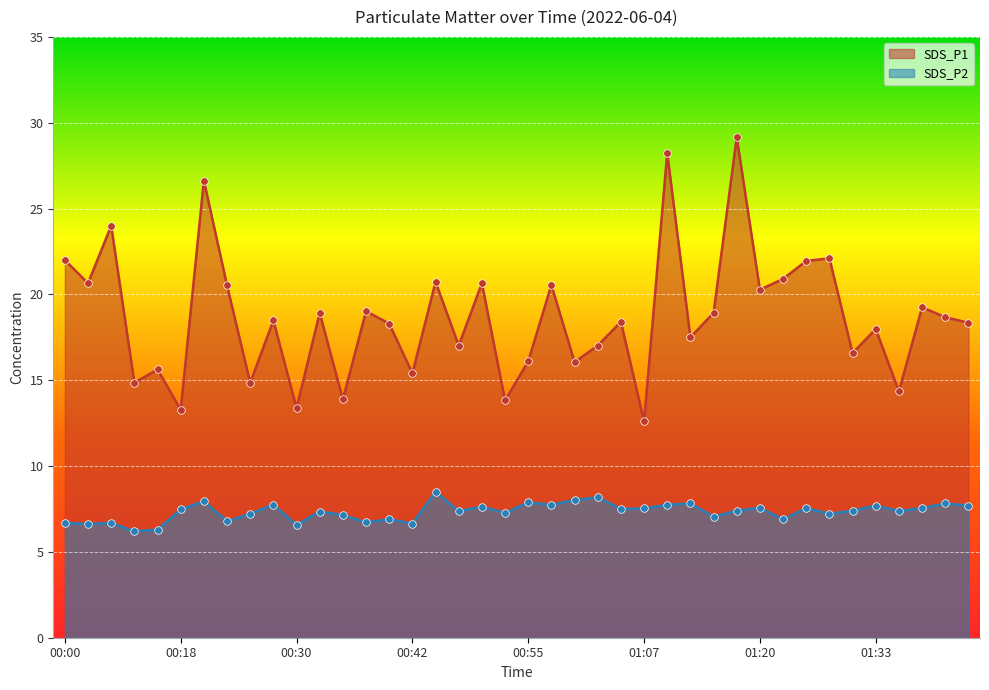

Which series has the largest total across all categories?

SDS_P1